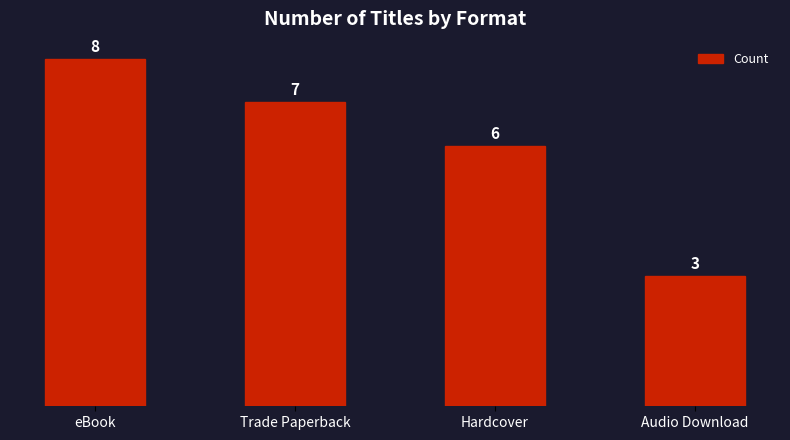

What is the sum of all values?

24